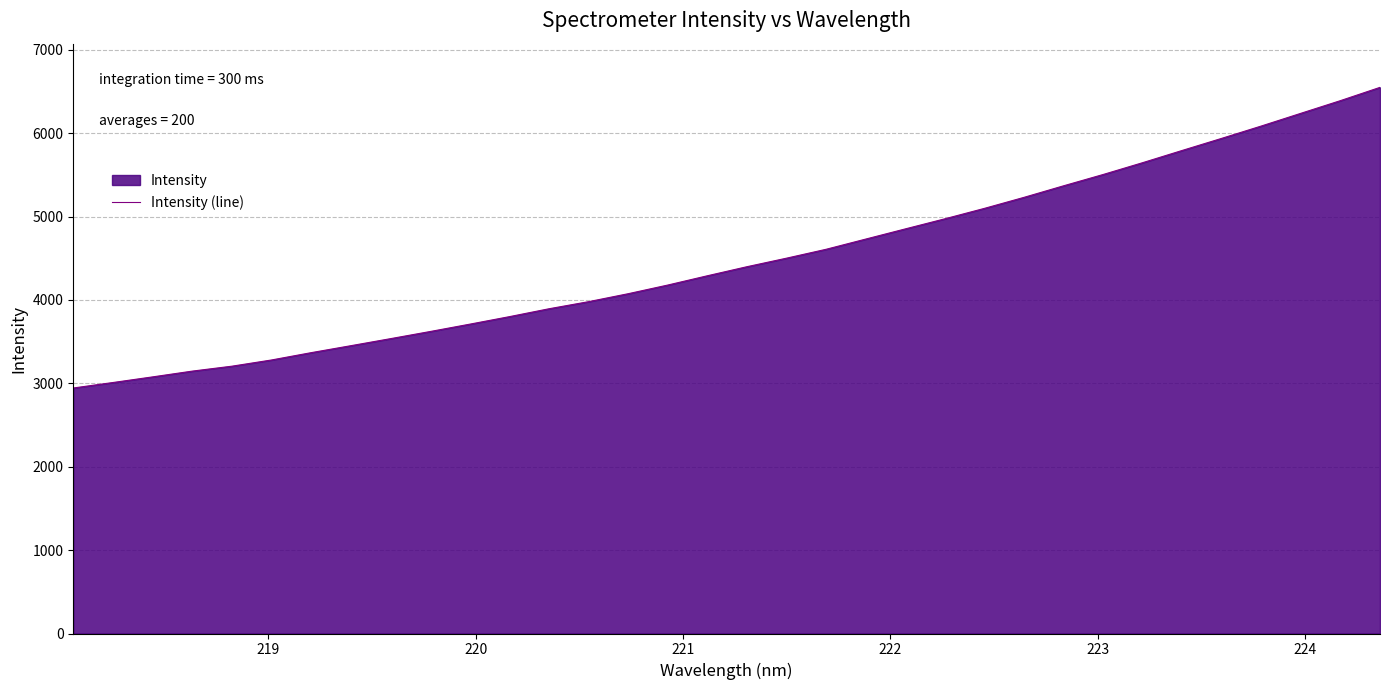

True or false: the data has more than 0 interior local peaks.

False